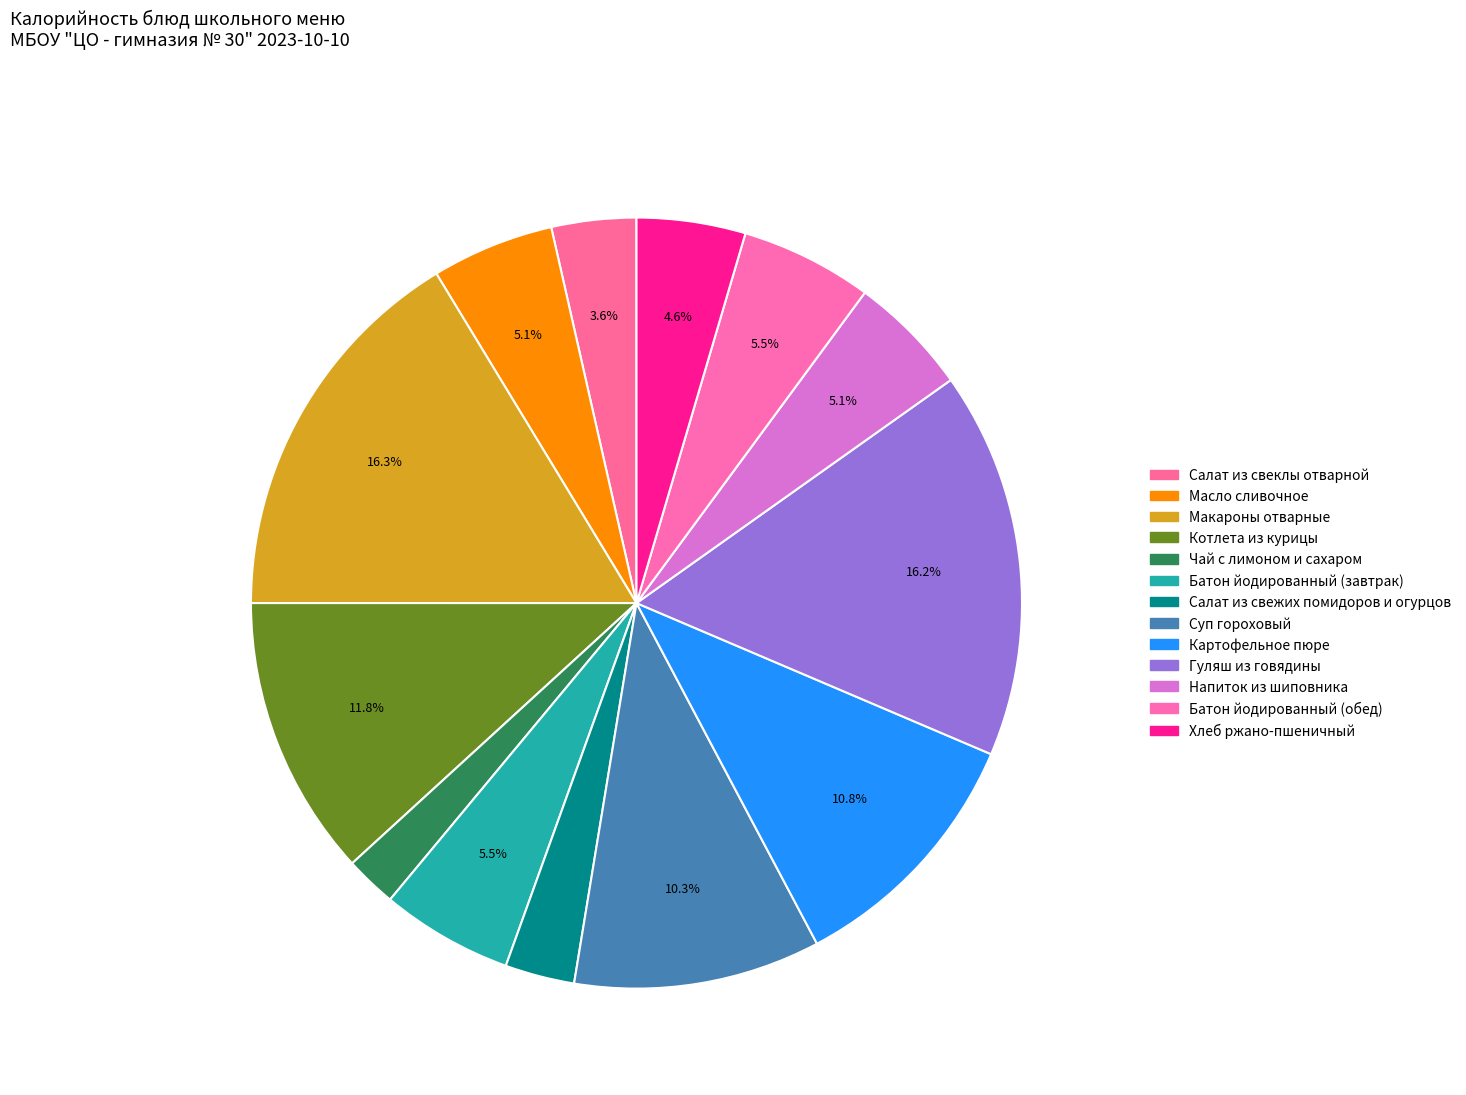

What is the change in value from Картофельное пюре to Хлеб ржано-пшеничный?

-80.7